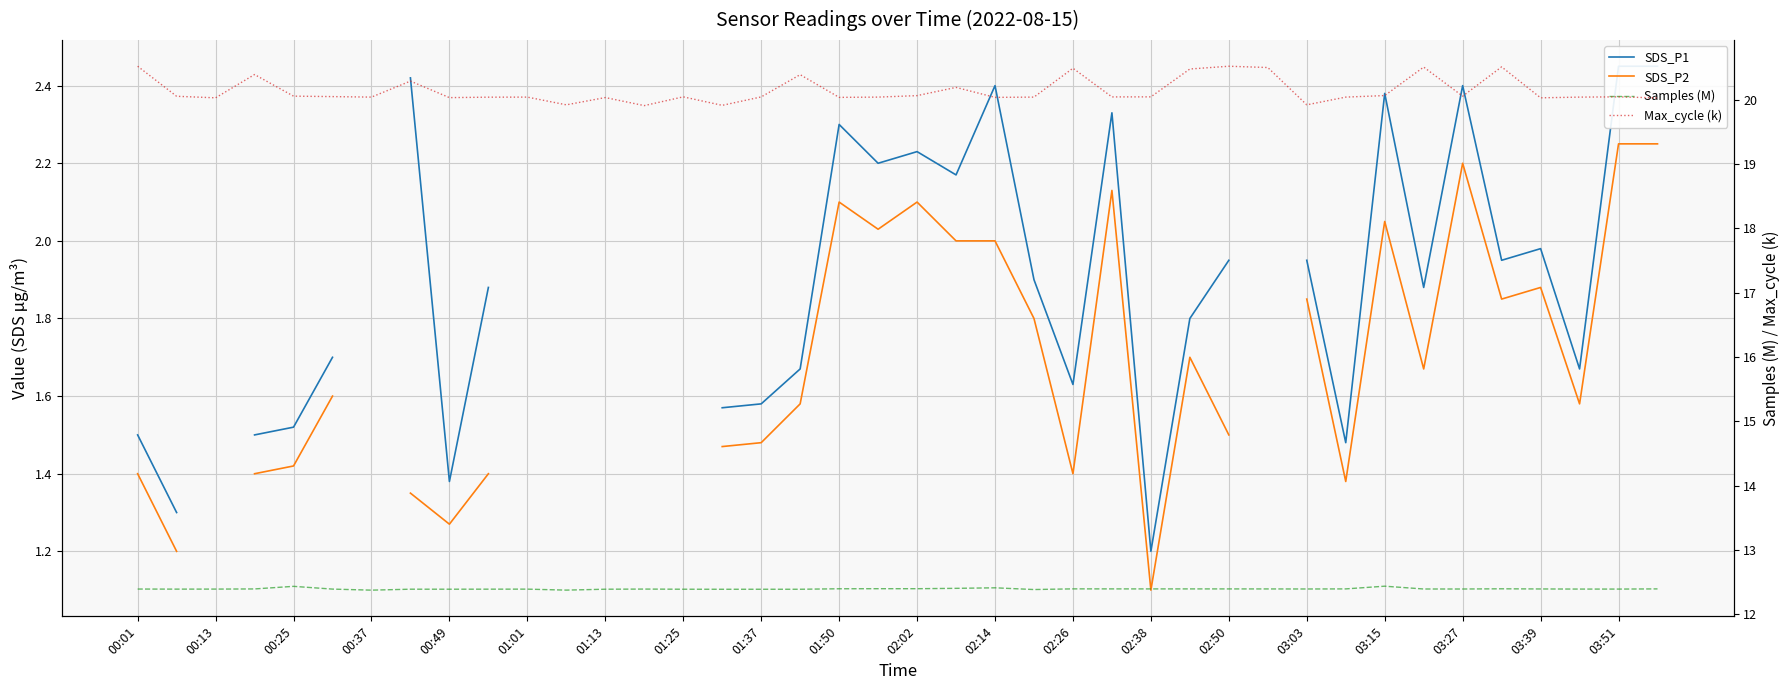

True or false: SDS_P1 has more than 2 interior local peaks.

True